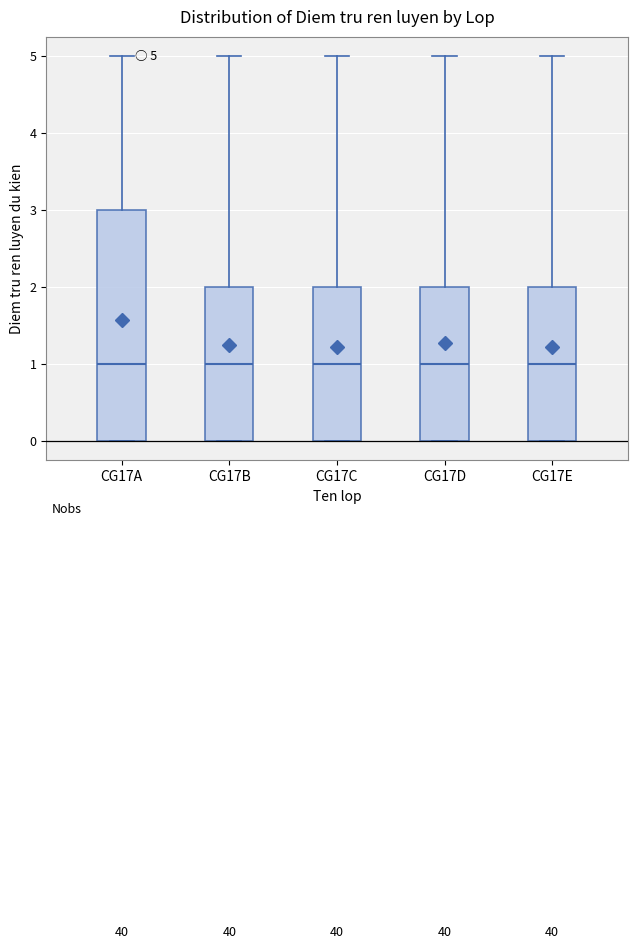

Which box is the tallest, from its lower edge to its upper edge?

CG17A